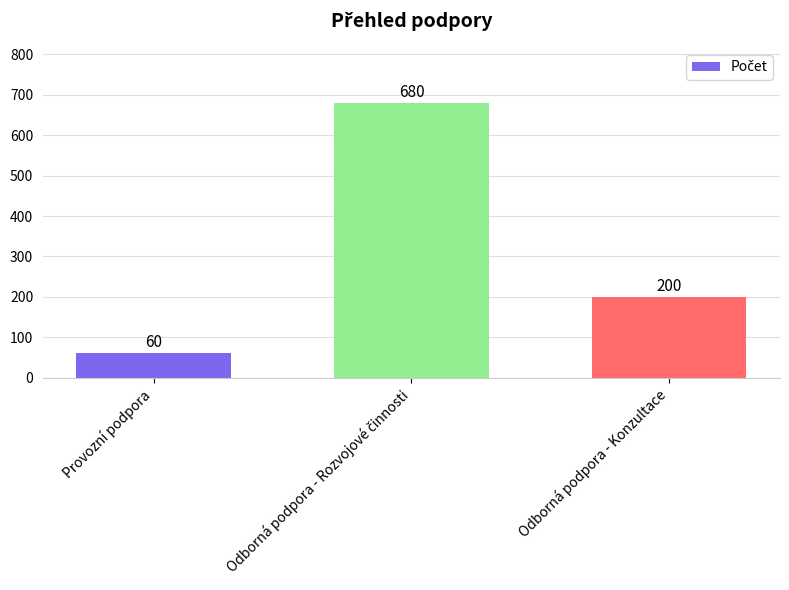

What is the maximum value shown in the chart?

680